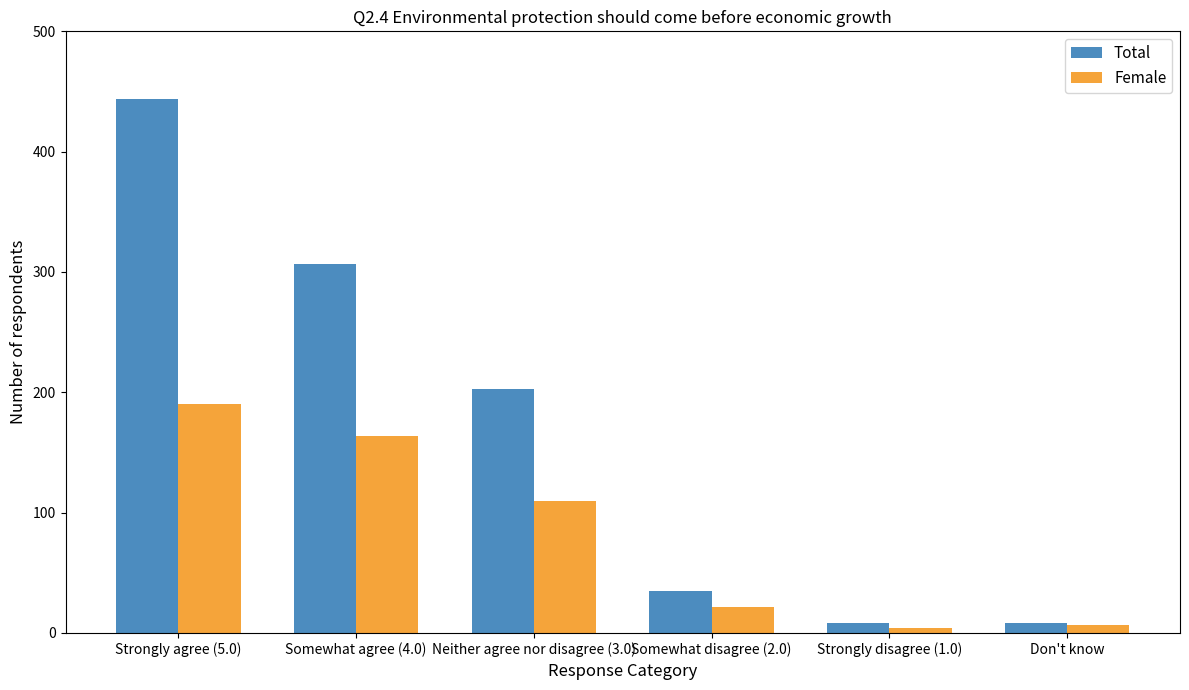

Is the value of Total at Somewhat agree (4.0) greater than the value of Female at Strongly disagree (1.0)?

Yes